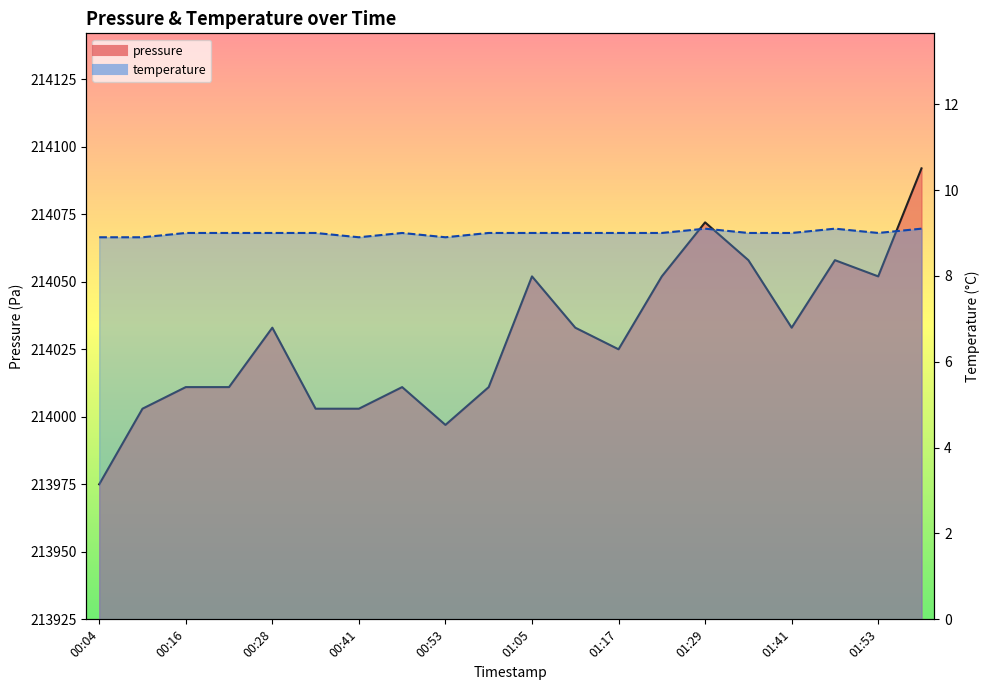

Reading right to left, what are all the values shown in this chart?

pressure: 214092.0	214052.0	214058.0	214033.0	214058.0	214072.0	214052.0	214025.0	214033.0	214052.0	214011.0	213997.0	214011.0	214003.0	214003.0	214033.0	214011.0	214011.0	214003.0	213975.0
temperature: 9.1	9.0	9.1	9.0	9.0	9.1	9.0	9.0	9.0	9.0	9.0	8.9	9.0	8.9	9.0	9.0	9.0	9.0	8.9	8.9